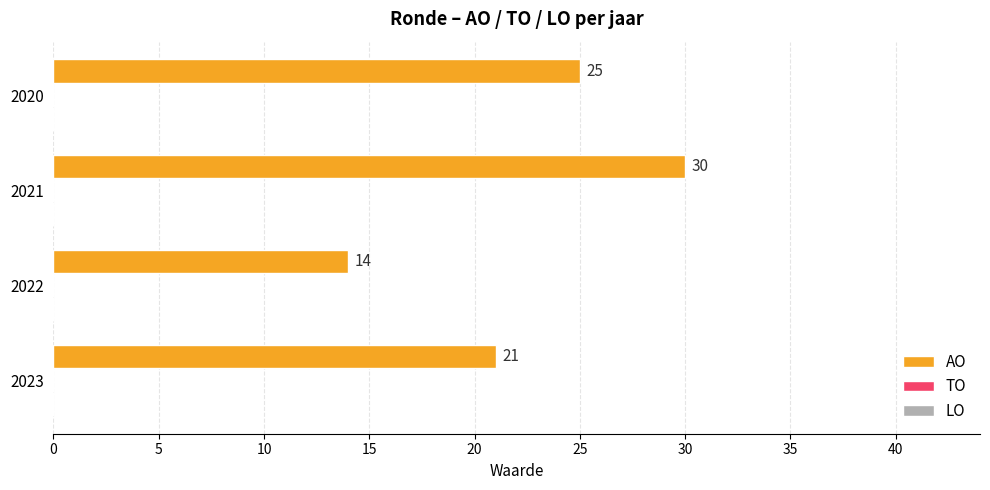

Which category has the highest value across all series?

2021